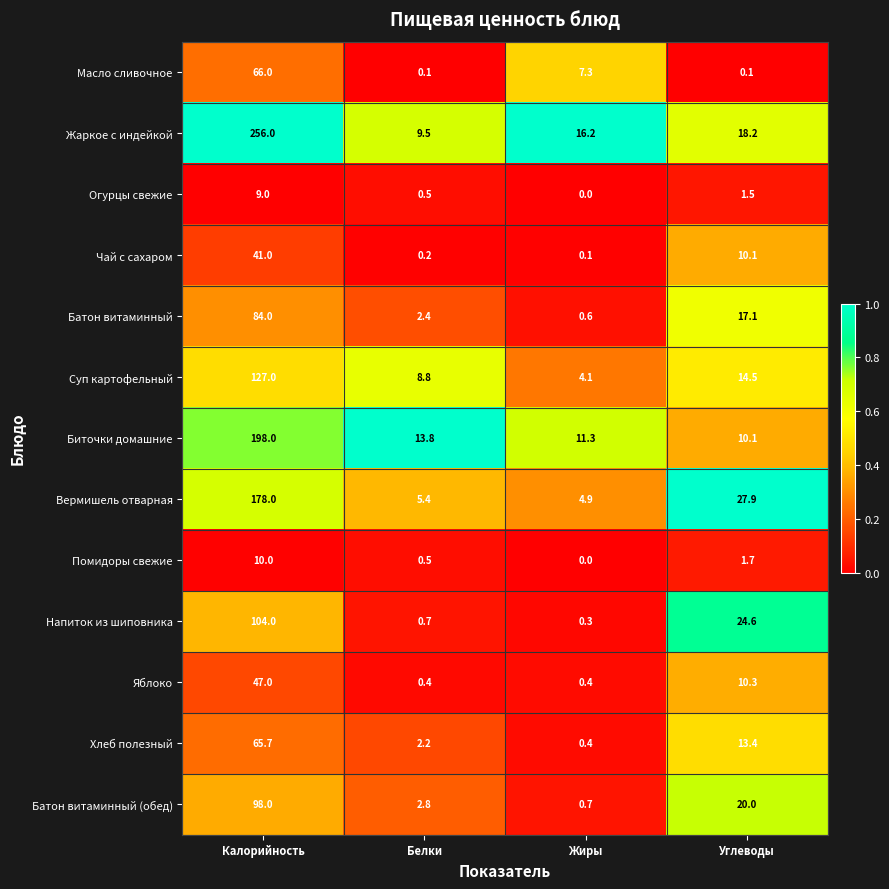

The value of Батон витаминный (обед) at Углеводы is 20.0. True or false?

True